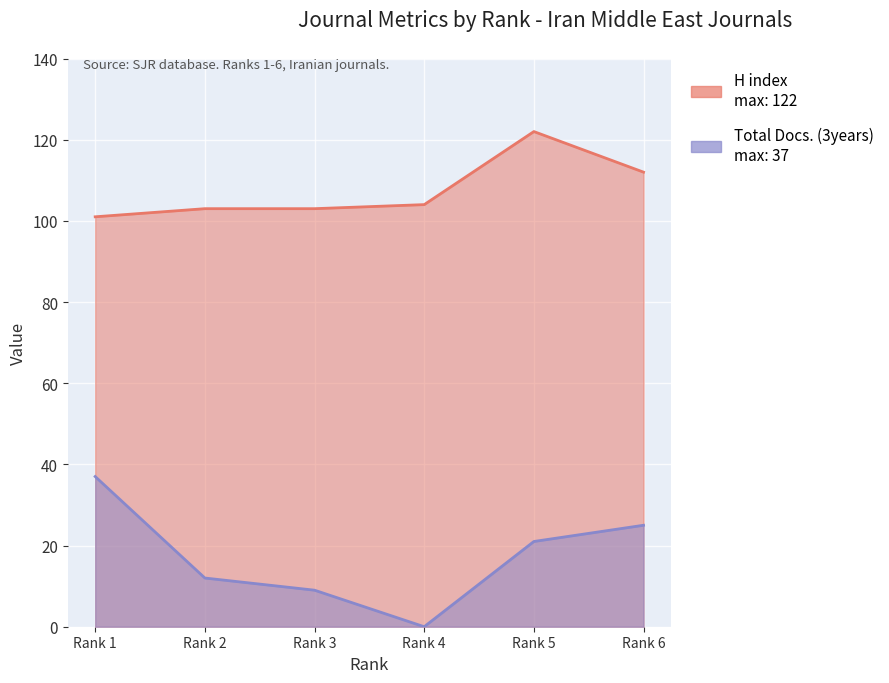

At which label is Total Docs. (3years) closest to 18?

Rank 5